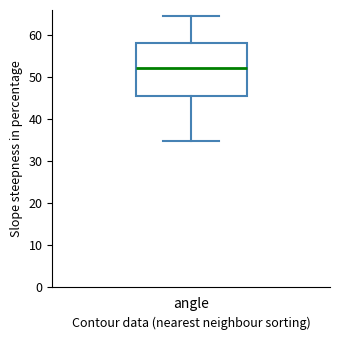

Transcribe this box plot: give where the median line is, the range the box spans, and where the two whiskers end, as read against the y-axis. The values are not printed on the chart, so give them approximately, as read against the axis.

median 52, box 46 to 58, whiskers 35 to 64